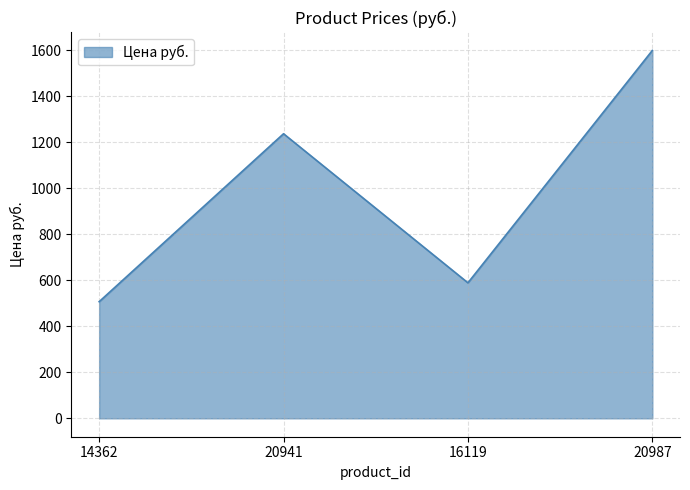

How many lines are shown in the chart?

1